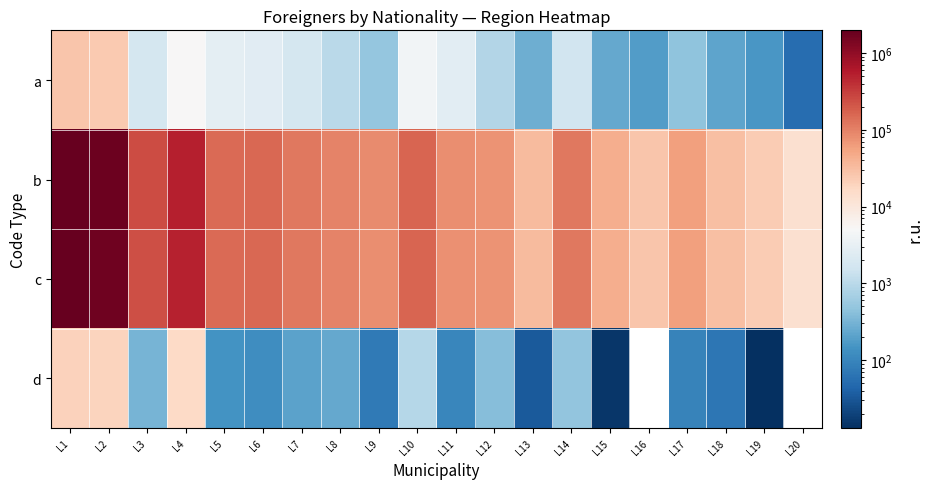

Read the d value at L5.

146.0